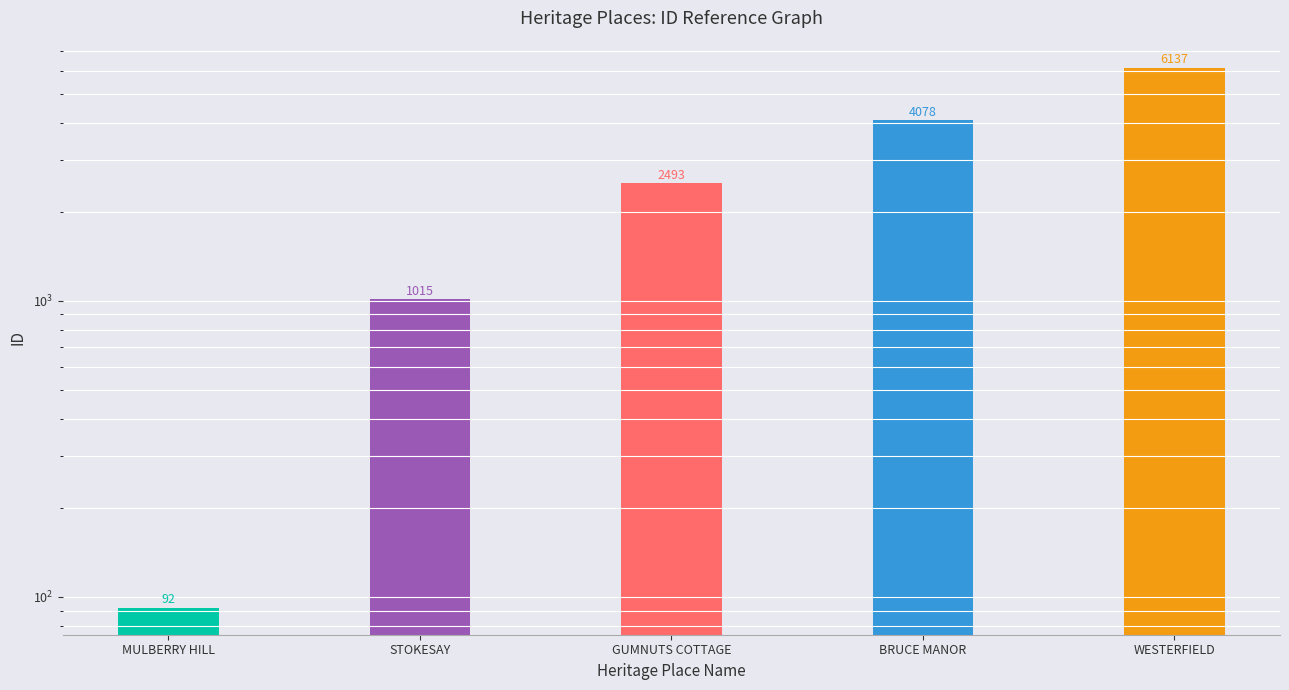

The chart shows a value of 2493 at GUMNUTS COTTAGE. True or false?

True